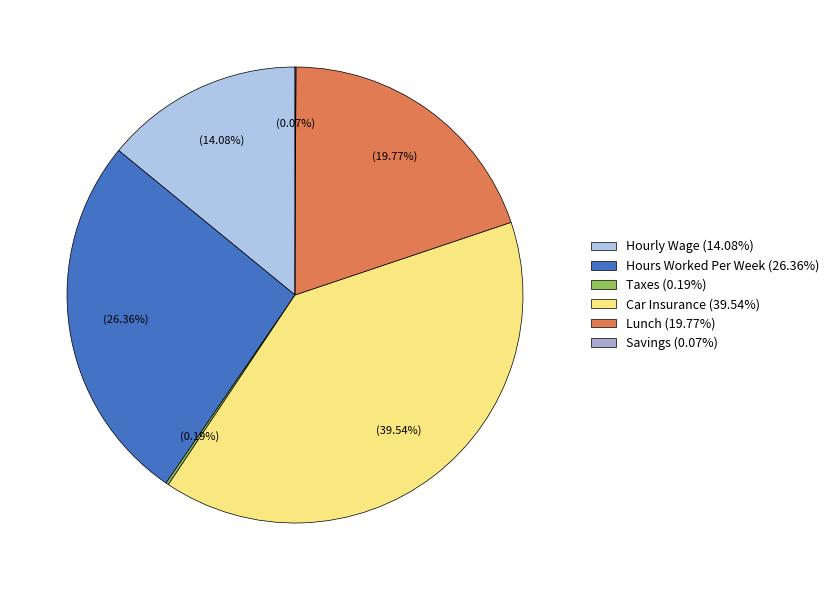

To the nearest percent, what is the difference between the largest and smallest slice percentages?

39%